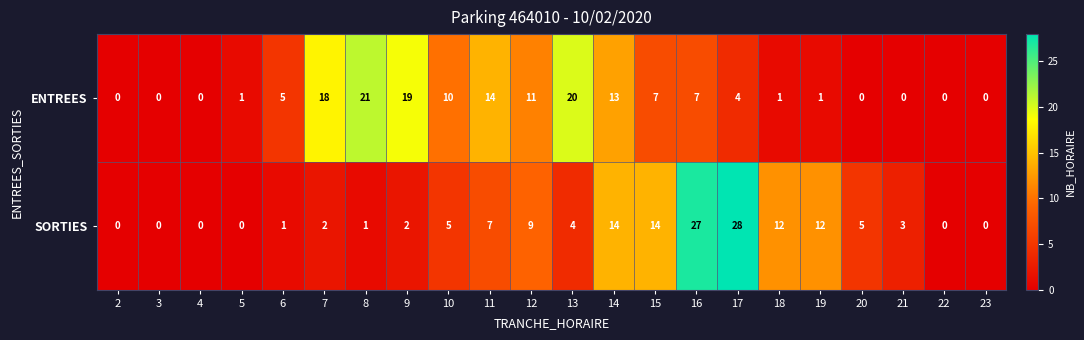

Between 5 and 9, which series saw the biggest shift?

ENTREES